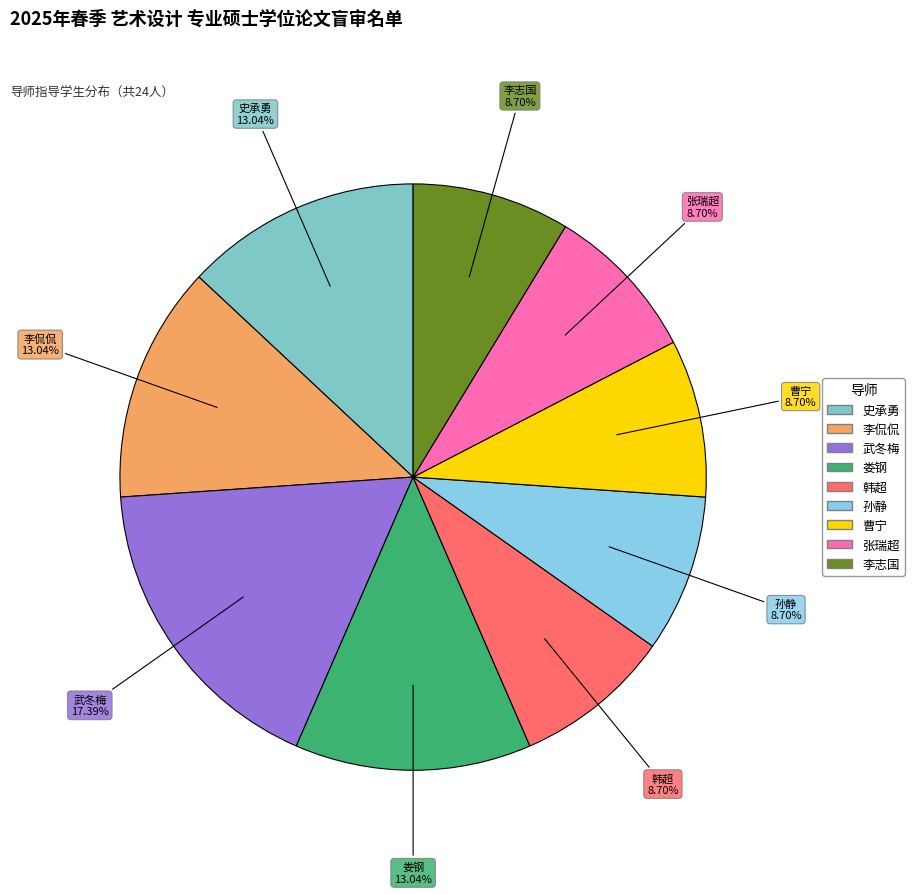

To the nearest percent, what is the combined percentage of 曹宁 and 李志国?

17%